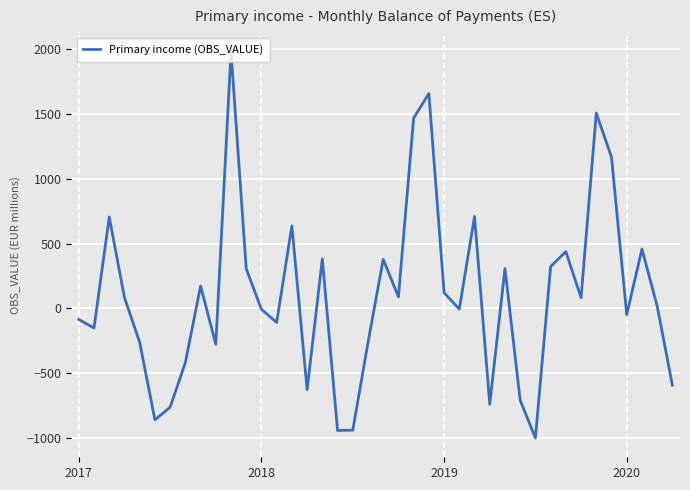

What is the greatest value displayed?

1982